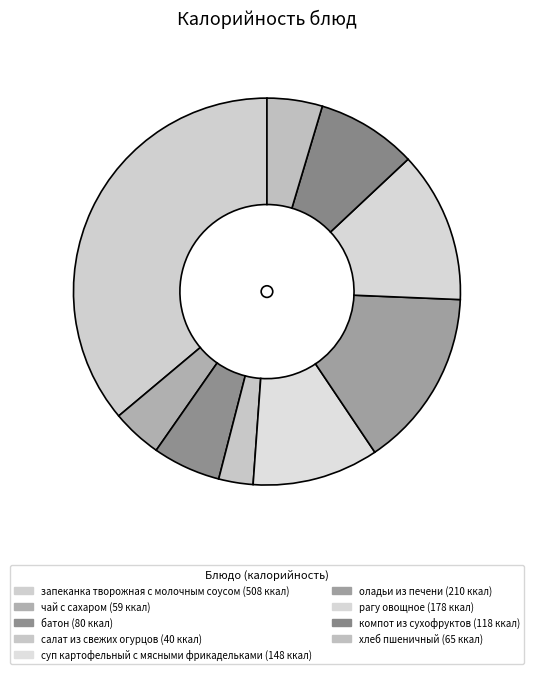

How many slices are in this pie chart?

9